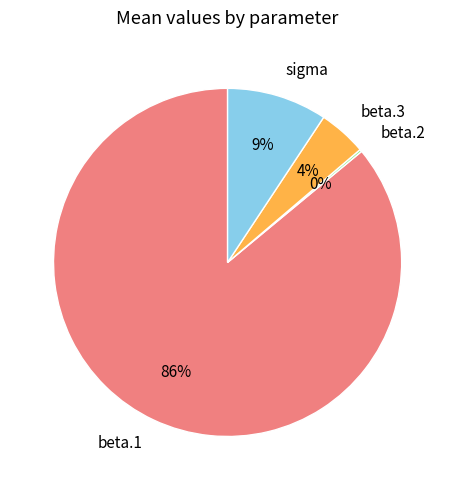

Does beta.1 account for over 50% of the chart?

Yes